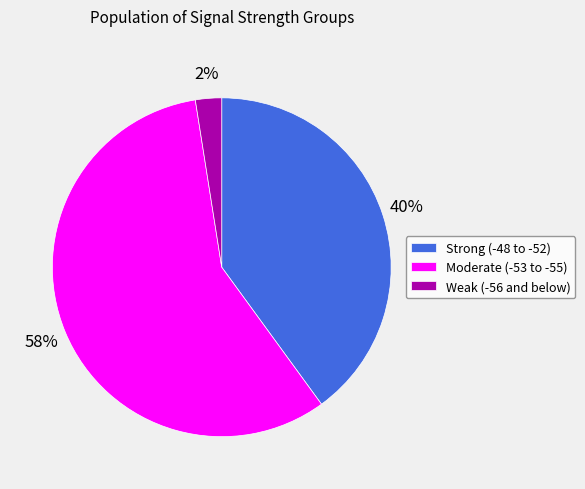

Which has a higher value, Weak (-56 and below) or Strong (-48 to -52)?

Strong (-48 to -52)